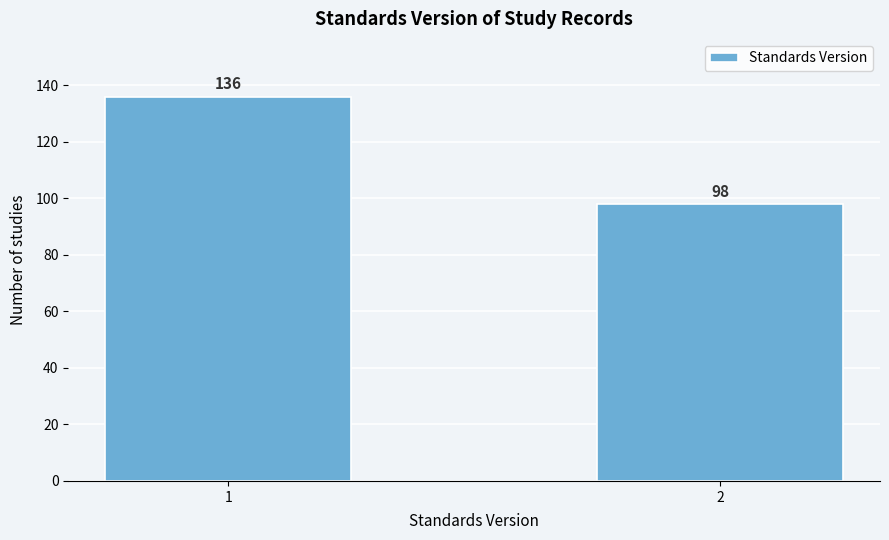

Reading left to right, extract all data points from this chart.

136	98